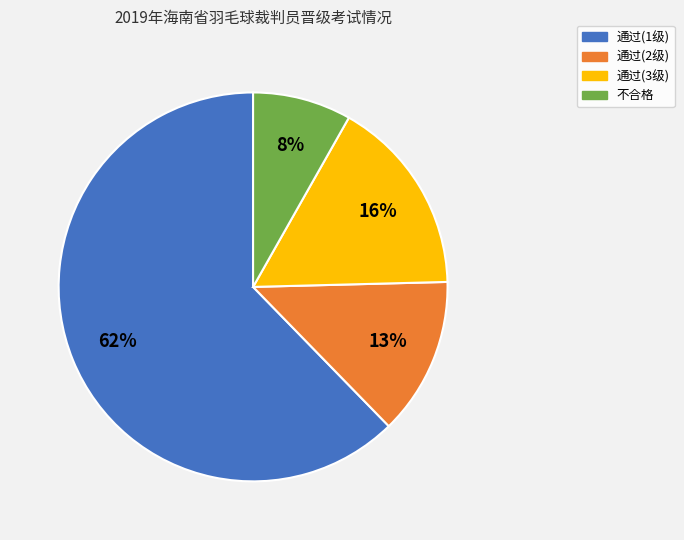

Does 不合格 account for over 50% of the chart?

No